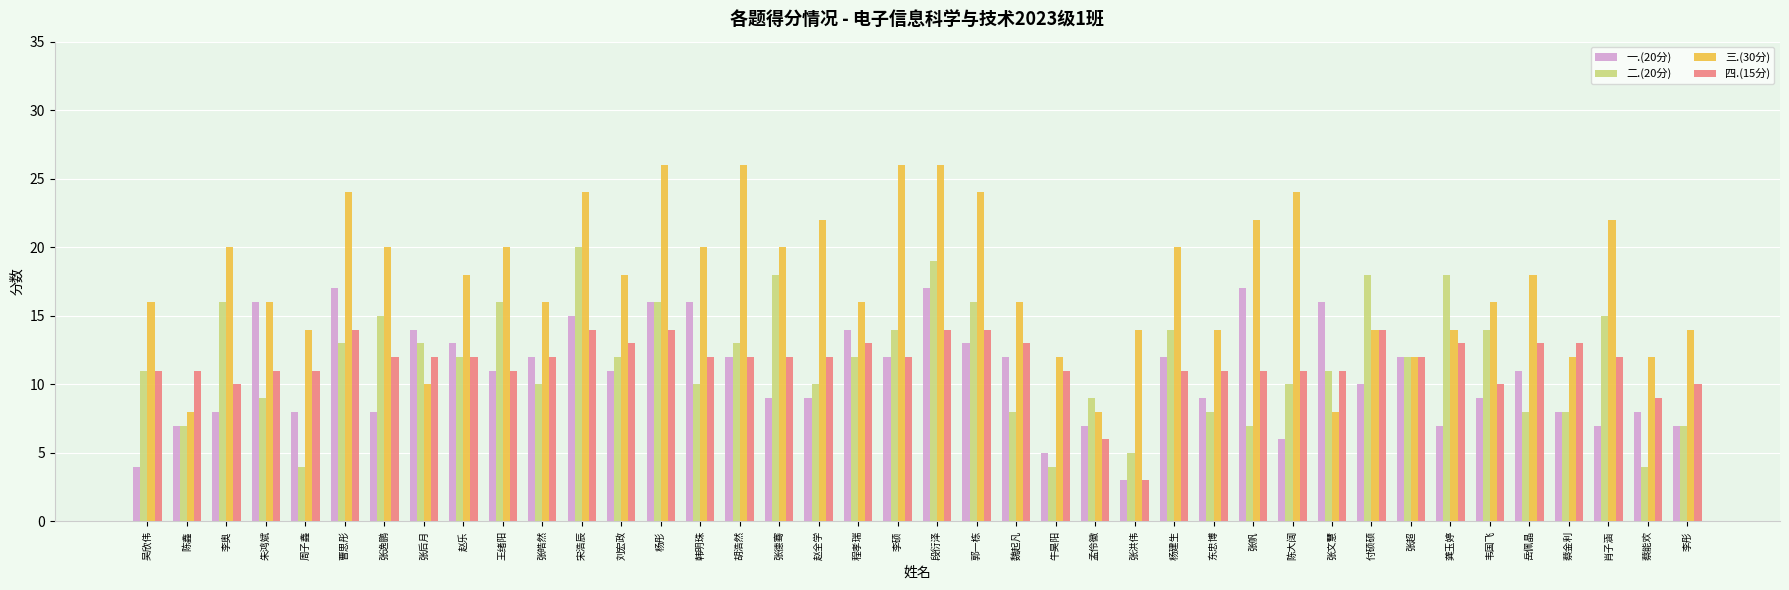

What is the difference between the maximum and minimum values in the 二.(20分) series?

16